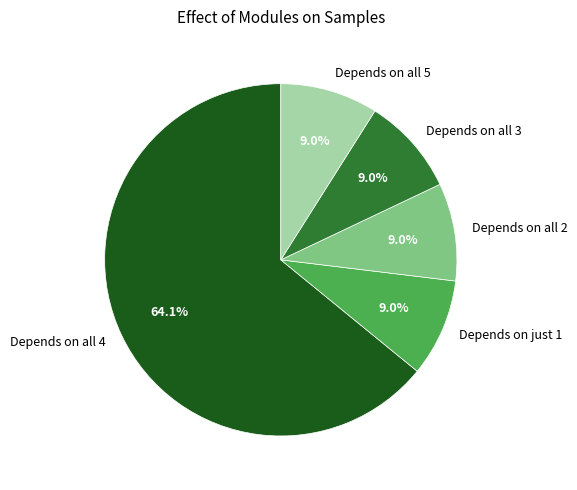

Is there any slice that represents more than half of the pie?

Yes